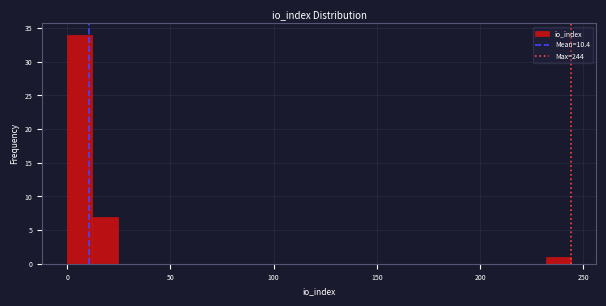

Around what value on the x-axis is the tallest bar? Give the approximate position of its centre, as read against the axis.

5